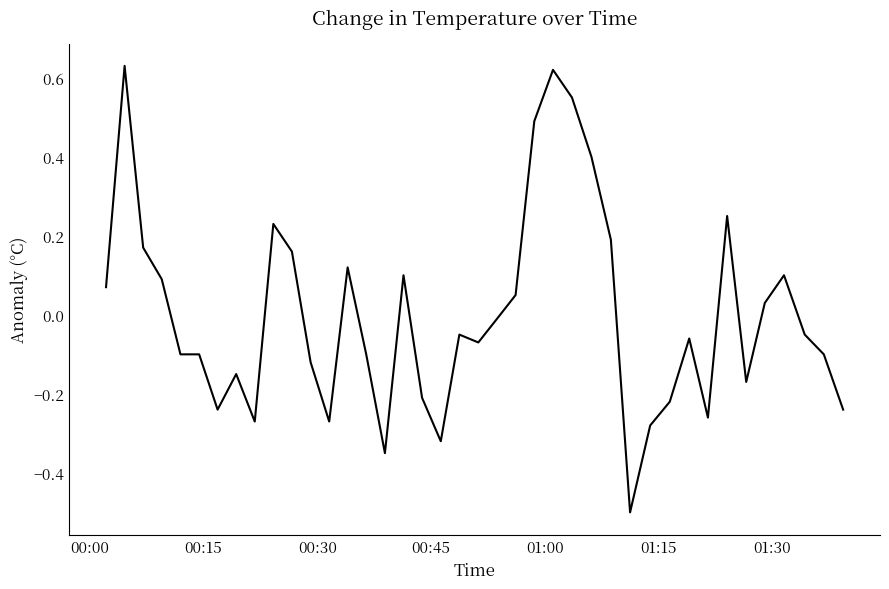

What is the smallest value displayed?

-0.5